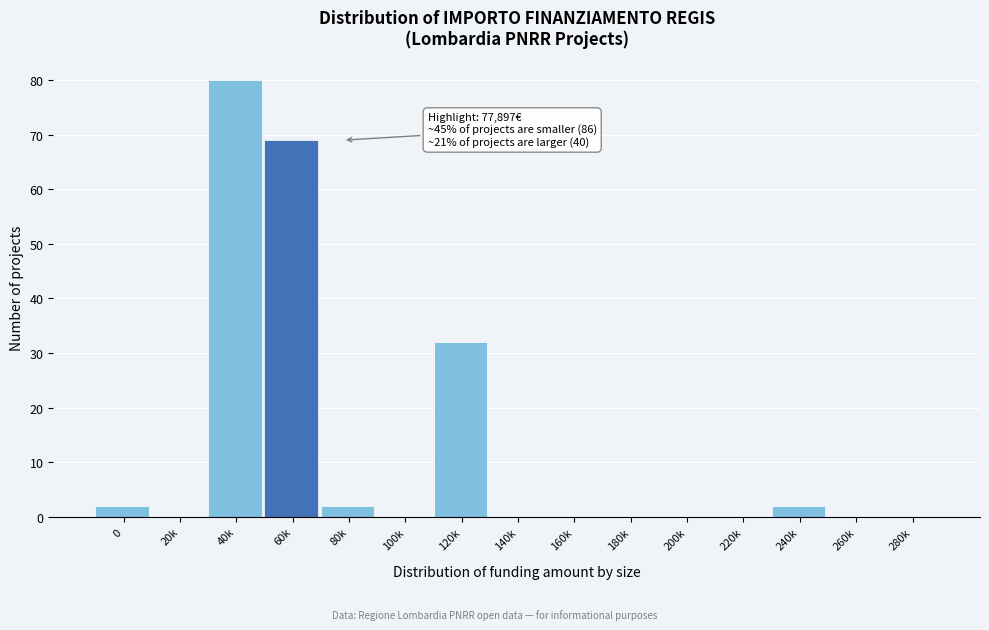

Reading left to right, transcribe all the data shown in this chart.

0=2	20k=0	40k=80	60k=69	80k=2	100k=0	120k=32	140k=0	160k=0	180k=0	200k=0	220k=0	240k=2	260k=0	280k=0